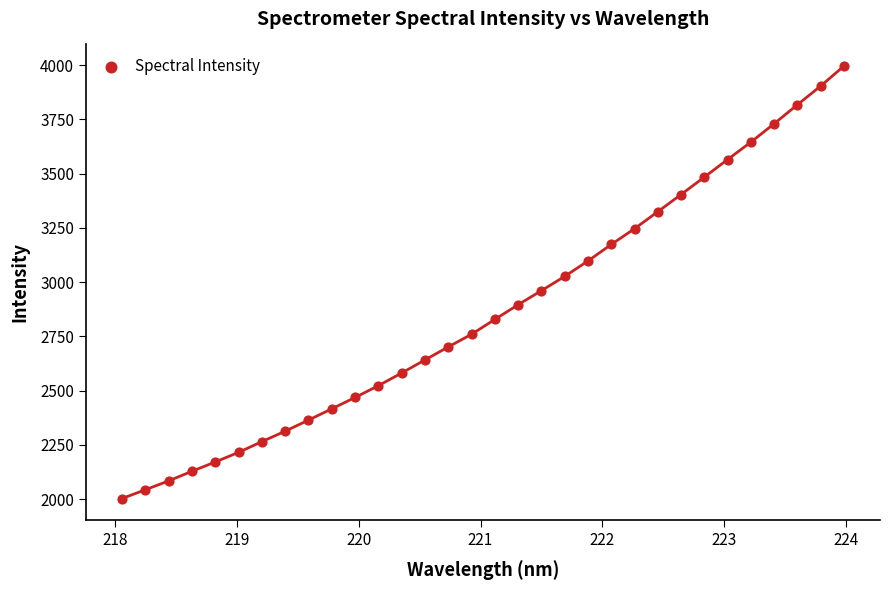

What is the range of Y values (max minus min)?

1992.8